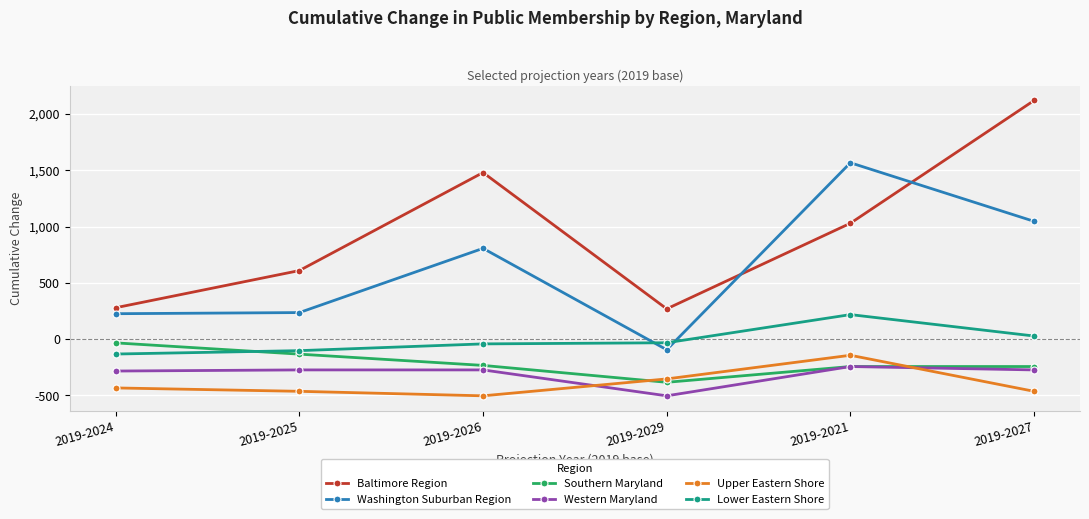

What is the greatest value displayed?

2119